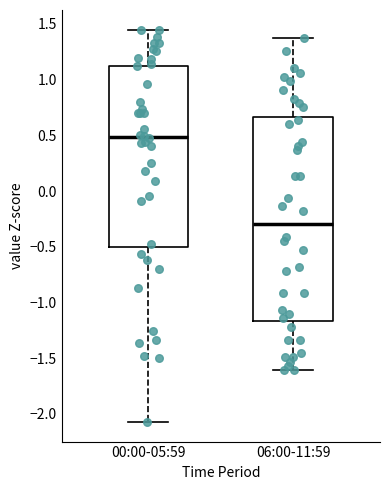

Which box is the tallest, from its lower edge to its upper edge?

06:00-11:59